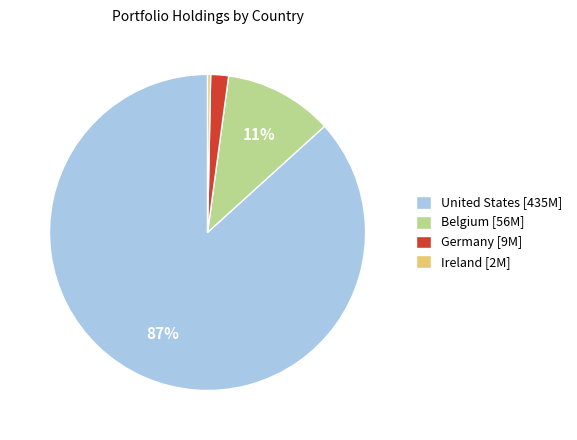

Is there a majority slice in this chart?

Yes